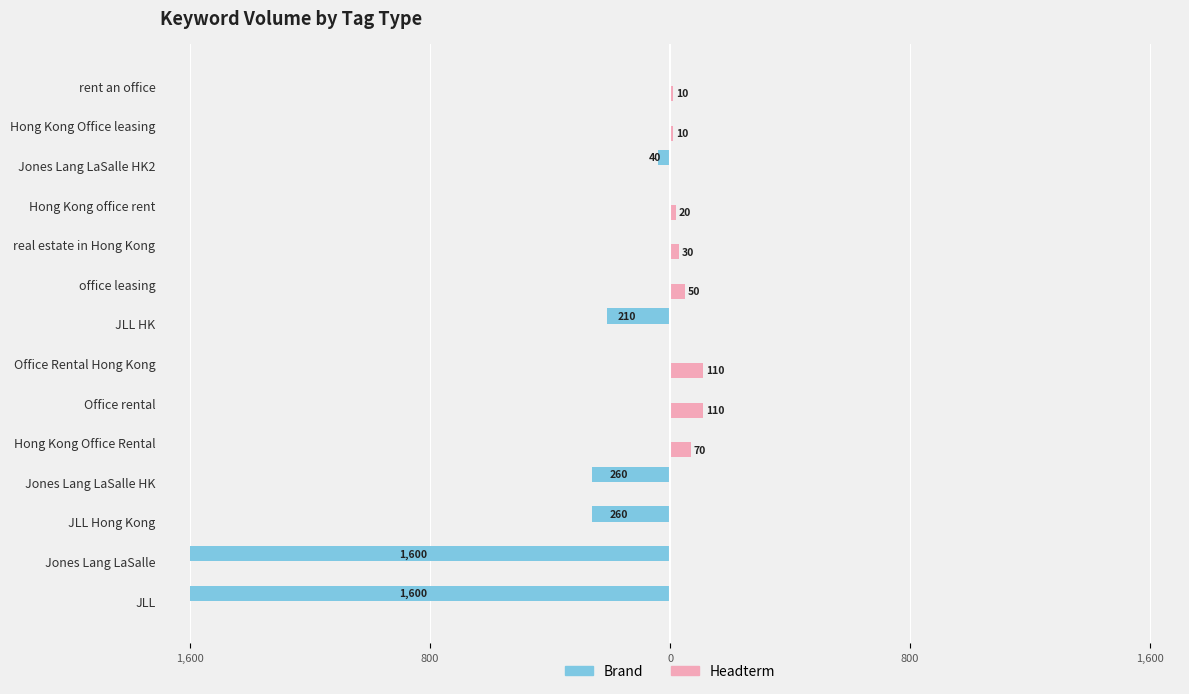

List the series in order of their peak value, highest first.

Headterm, Brand